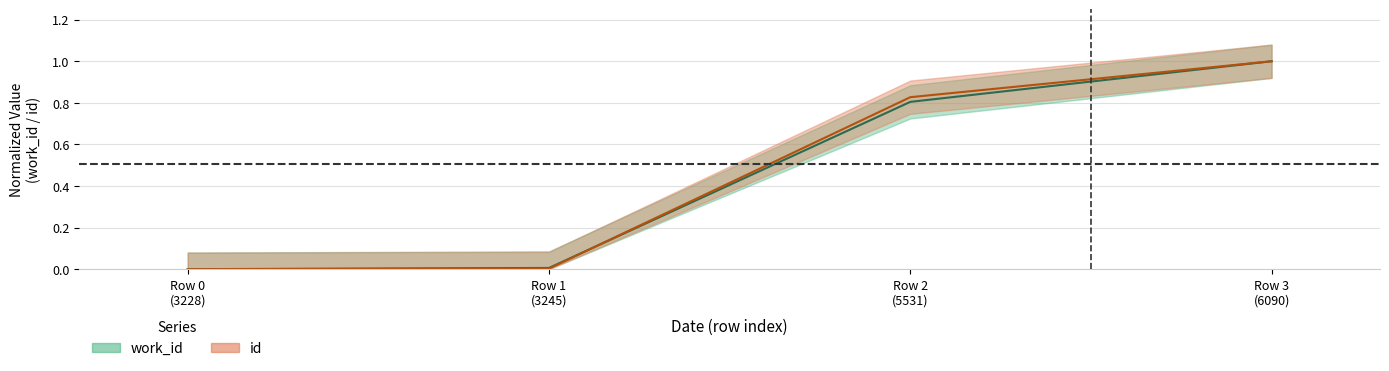

How many data points in work_id are above 0?

3